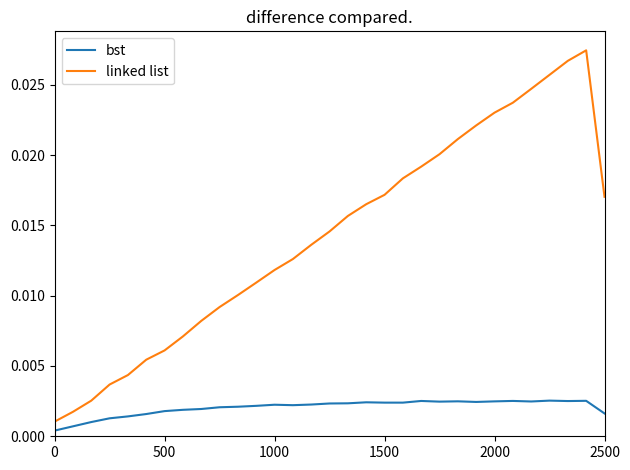

Which series has the widest spread of values?

linked list